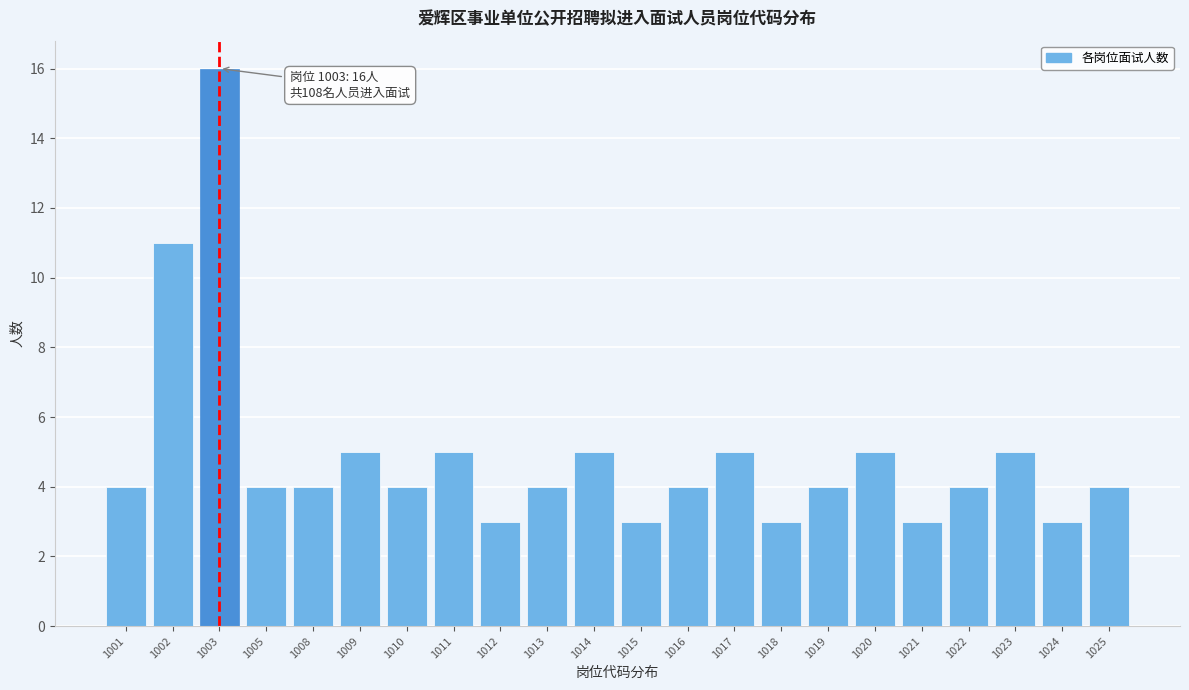

Reading left to right, list all the values displayed in this chart.

4	11	16	4	4	5	4	5	3	4	5	3	4	5	3	4	5	3	4	5	3	4